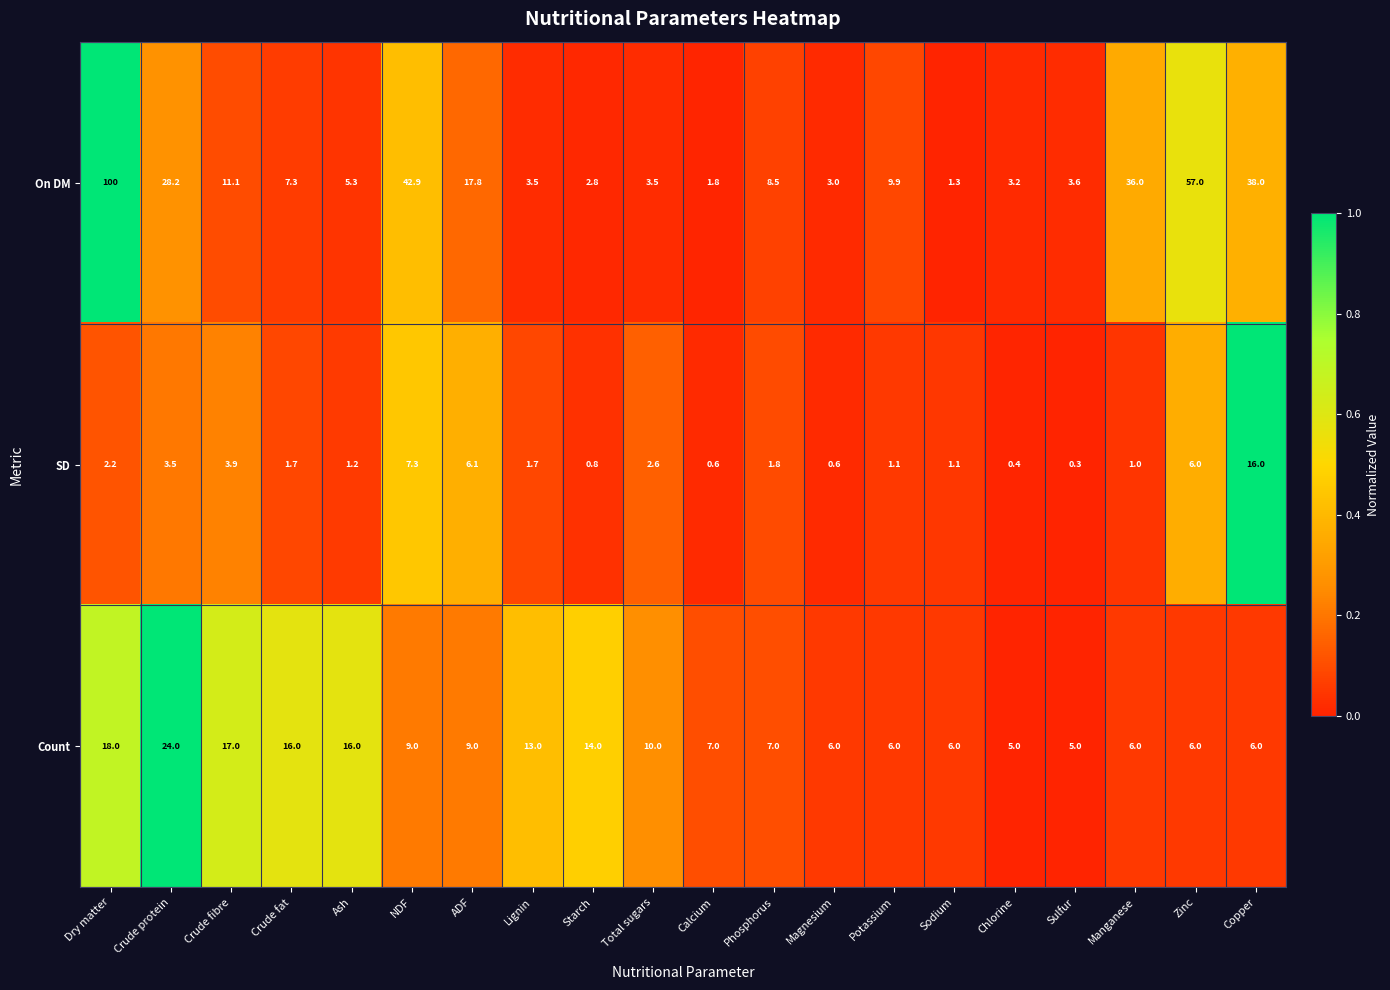

What is the difference between the highest and lowest values at ADF?

11.7